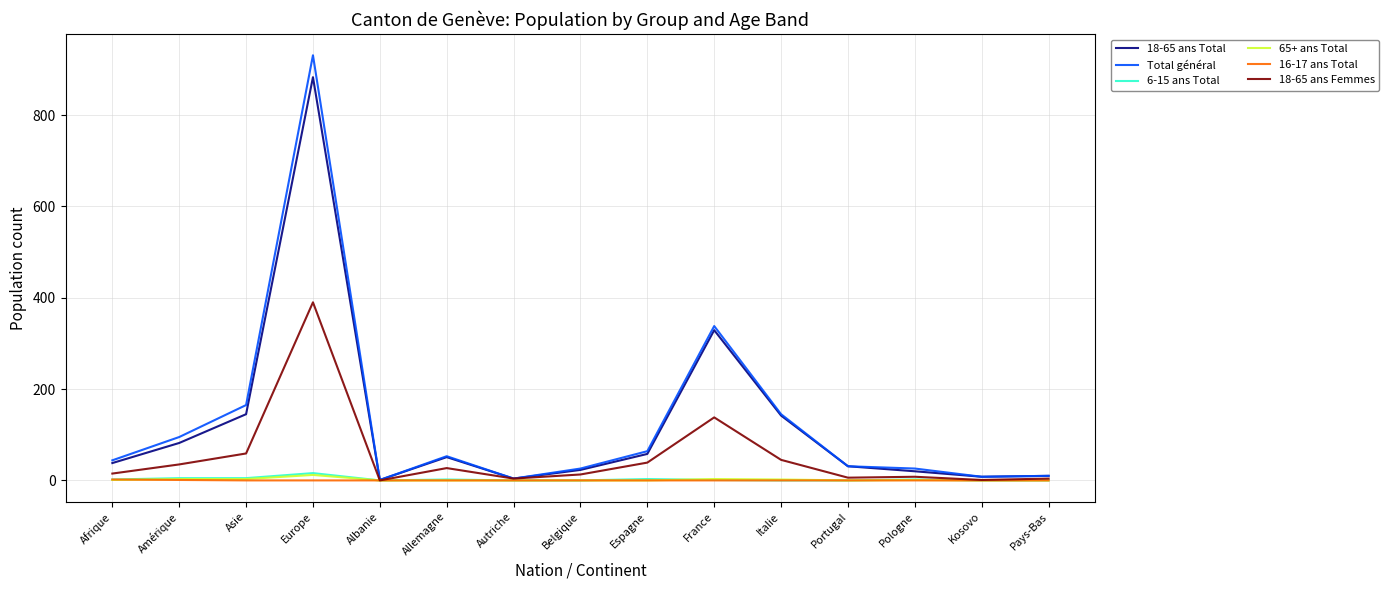

At which category is the sum across all series the highest?

Europe